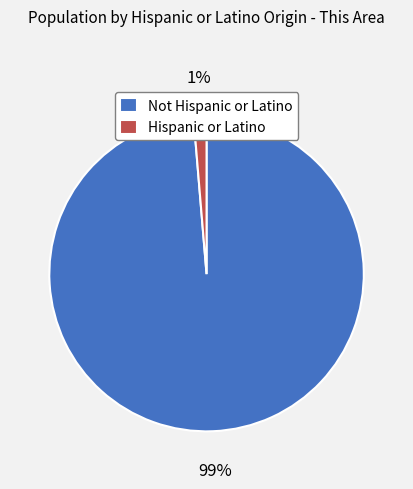

Rank the categories by value from lowest to highest.

Hispanic or Latino, Not Hispanic or Latino